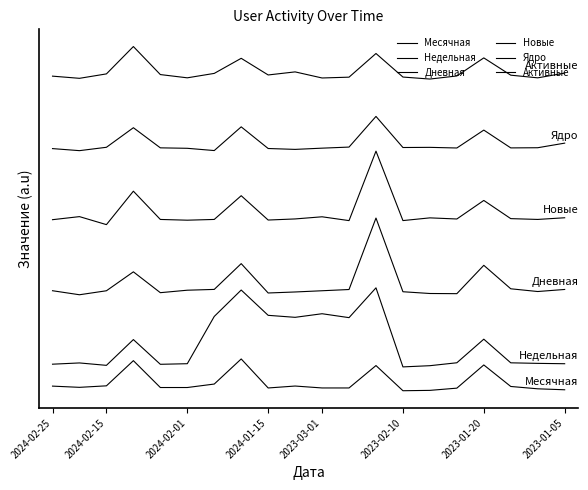

At how many categories does at least one series exceed 8?

1